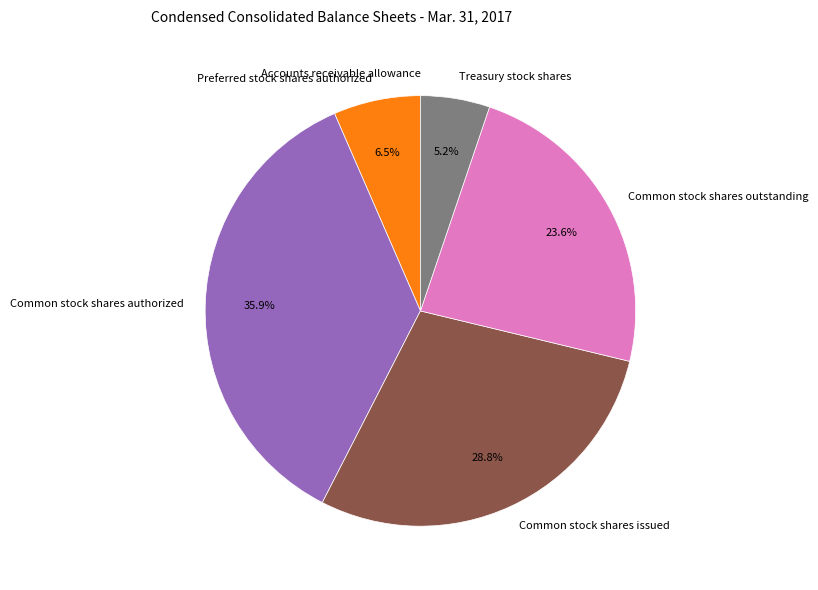

Which category has the biggest portion of the pie?

Common stock shares authorized